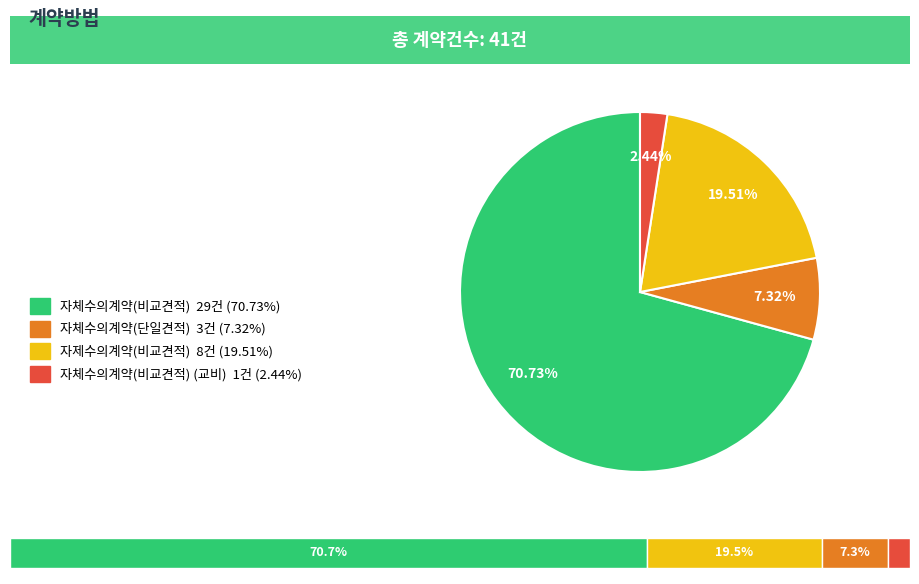

Rank the categories by value from lowest to highest.

자체수의계약(비교견적) (교비), 자체수의계약(단일견적), 자제수의계약(비교견적), 자체수의계약(비교견적)